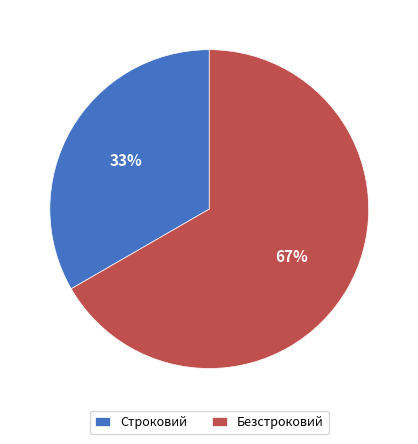

Is there a majority slice in this chart?

Yes